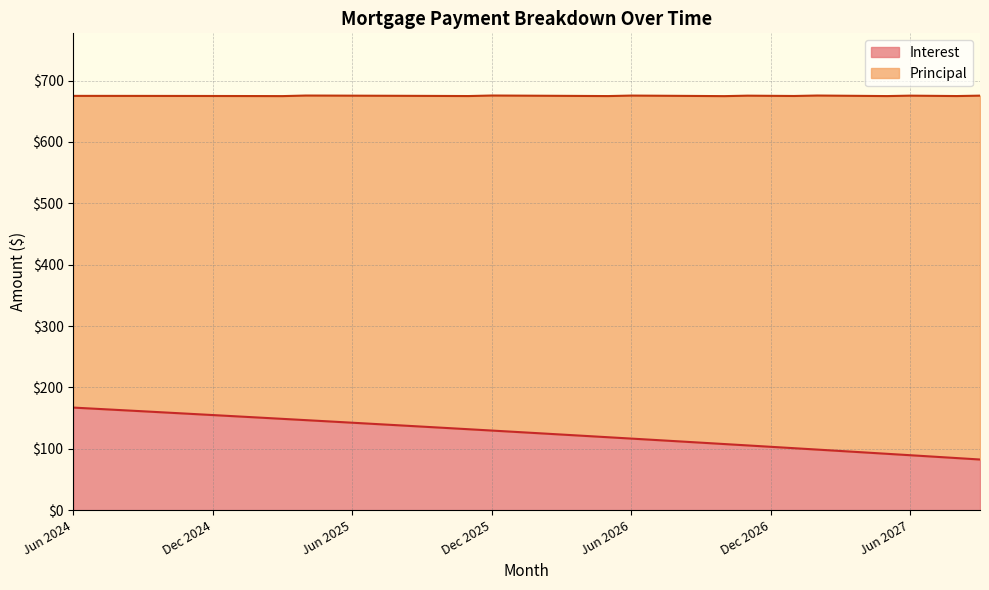

The value at Oct 2024 is 159.1. True or false?

True